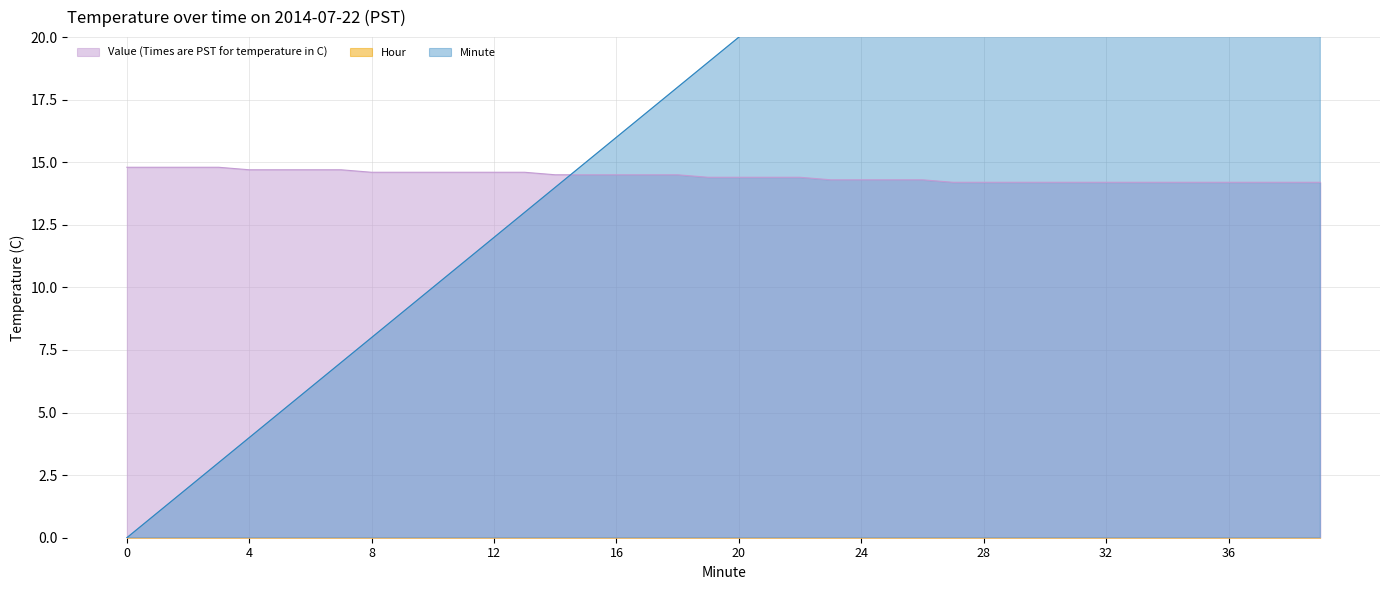

What is the total value across all series at 15?

29.5